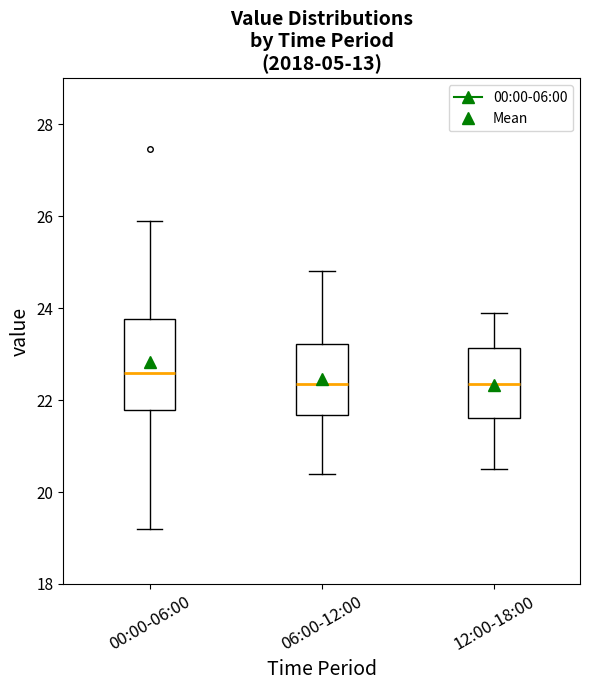

Comparing the boxes themselves (not the whiskers), which one is the tallest?

00:00-06:00